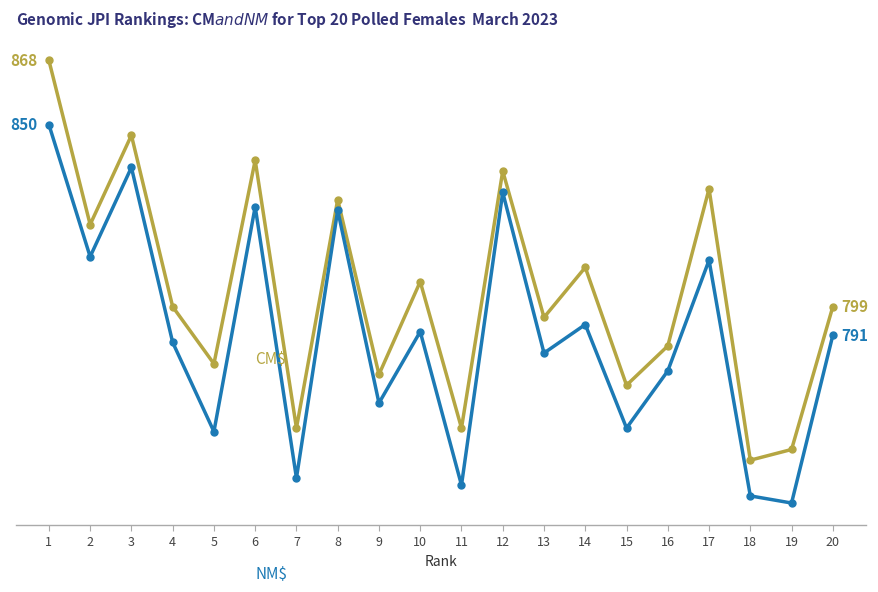

Does the chart have visible grid lines?

No